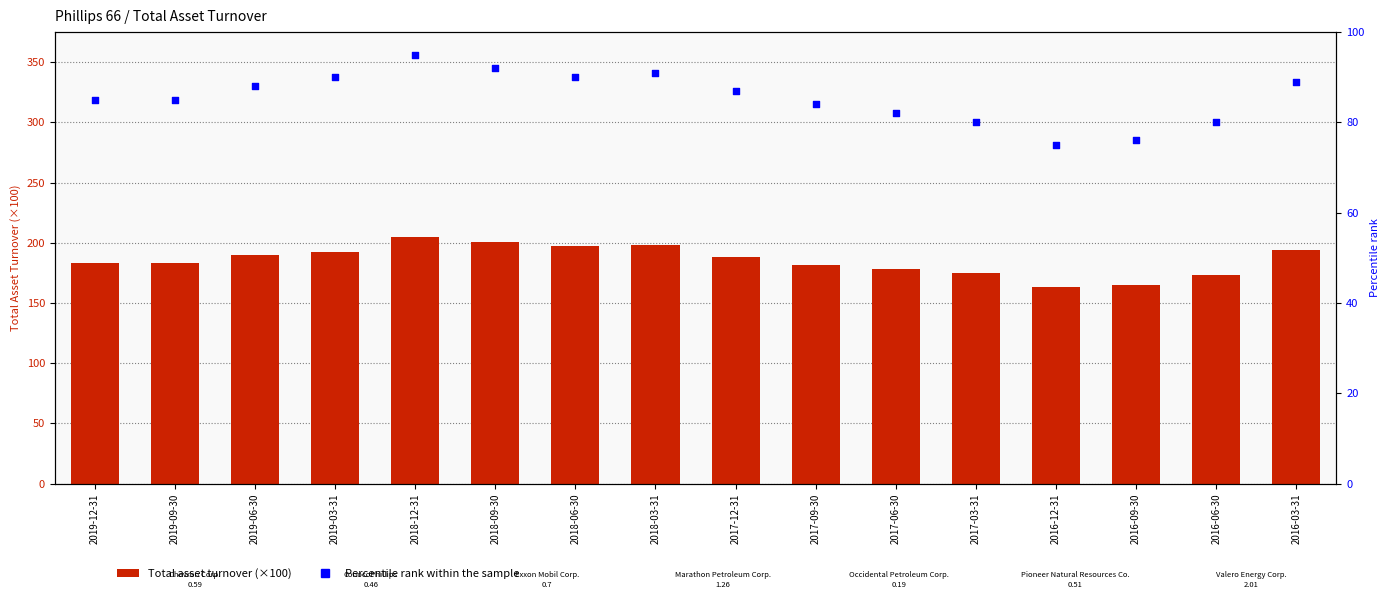

At how many categories does at least one series exceed 201?

1